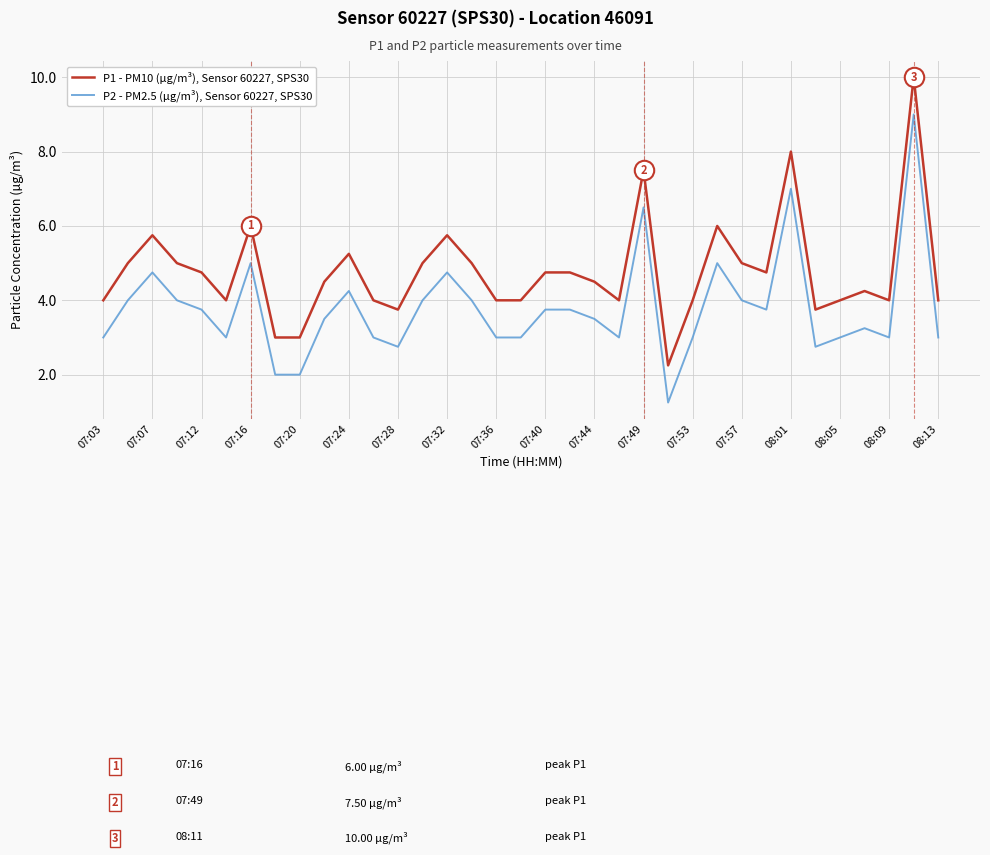

Rank the series by their maximum value, from highest to lowest.

P1 - PM10 (µg/m³), Sensor 60227, SPS30, P2 - PM2.5 (µg/m³), Sensor 60227, SPS30